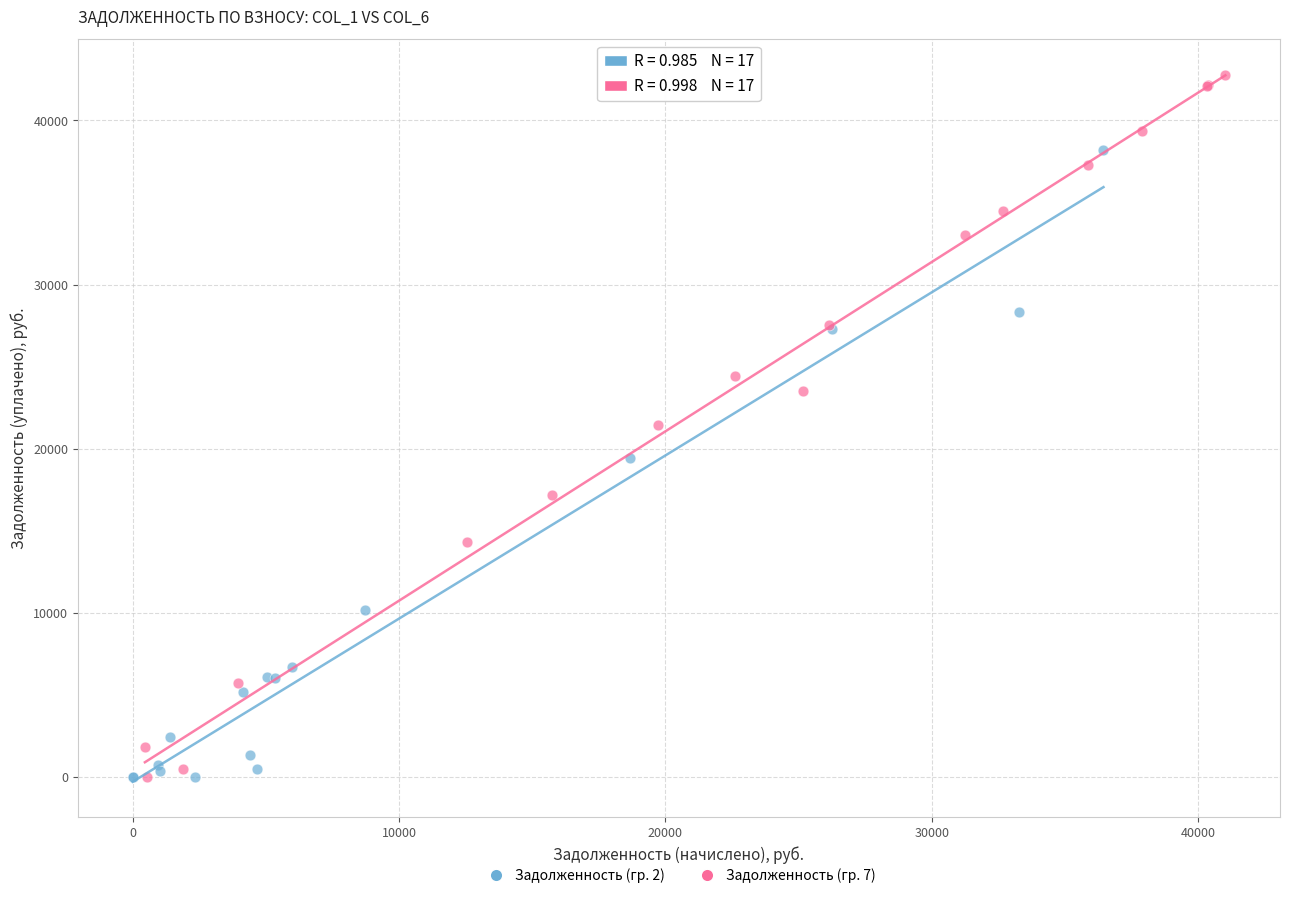

Which series reaches the maximum Y coordinate?

Задолженность (гр. 7)